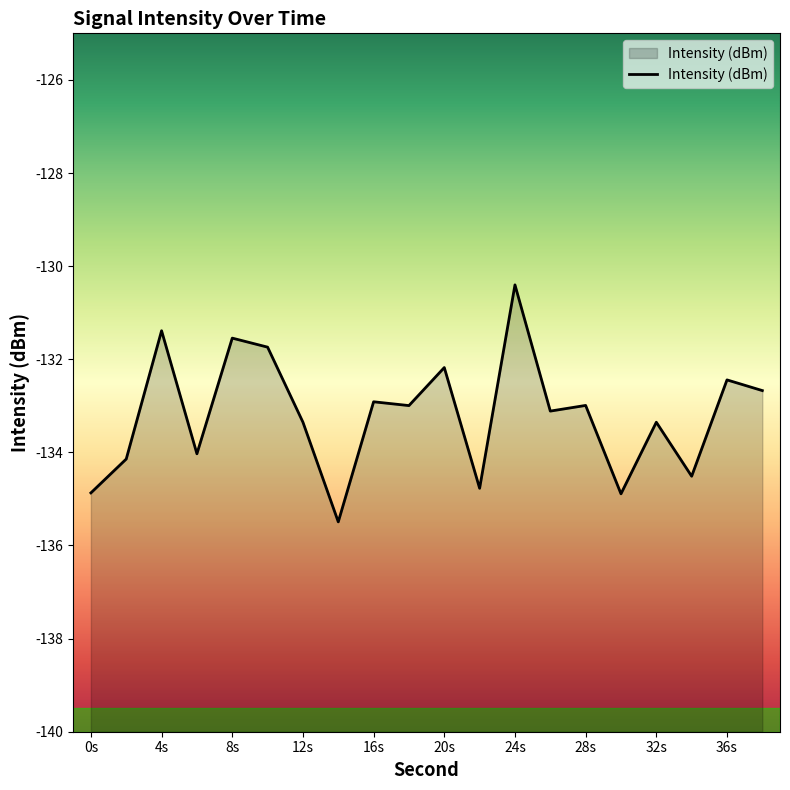

What is the difference between the maximum and minimum values?

5.1